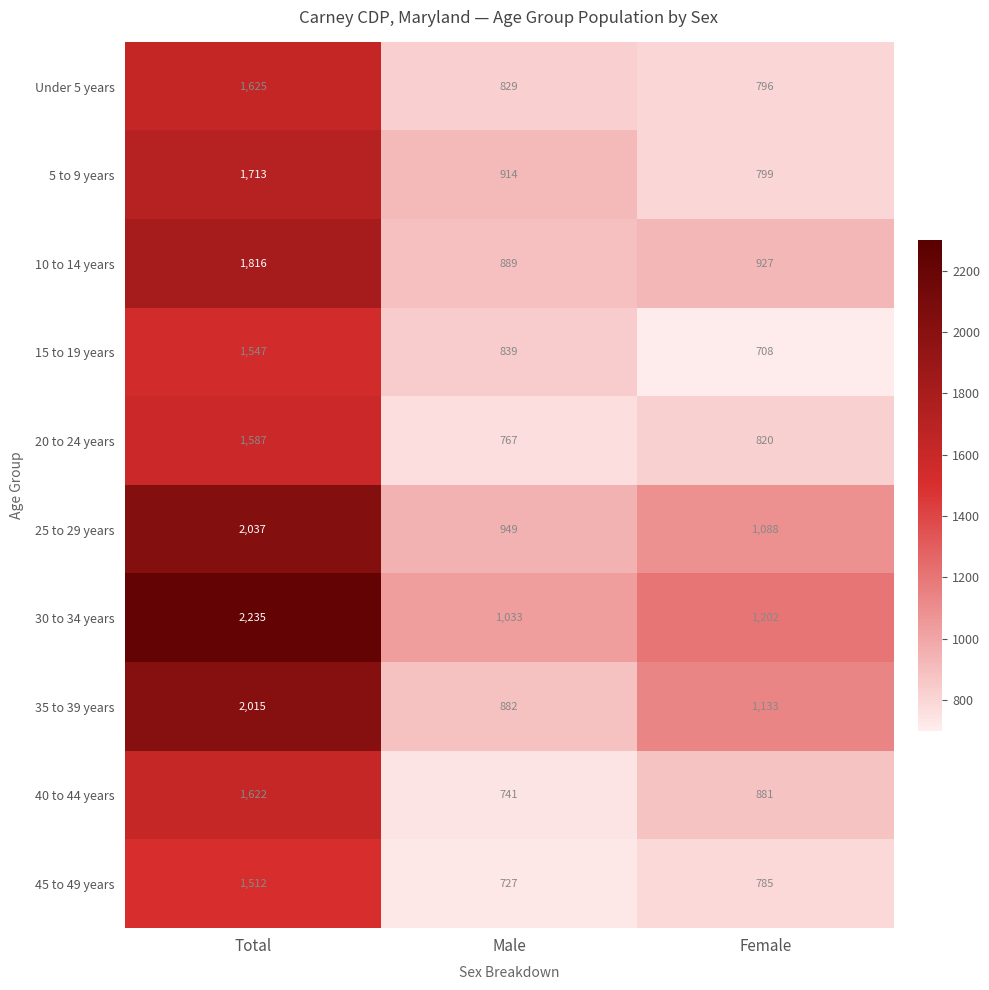

Which category has the highest value in the 35 to 39 years series?

Total